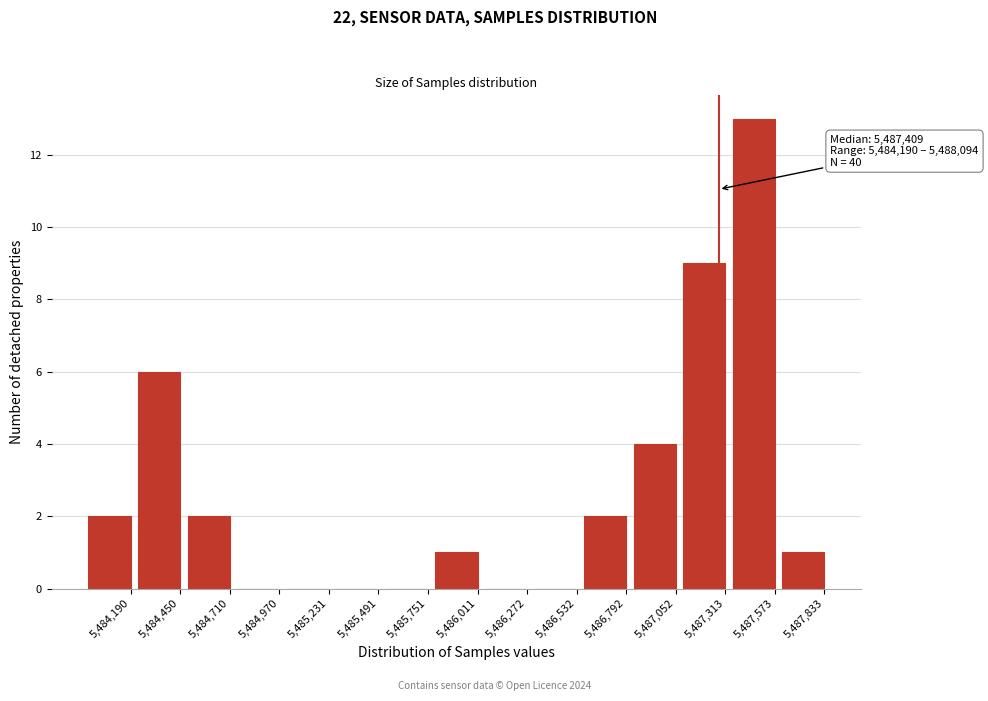

Reading left to right, what are all the values shown in this chart?

5,484,190=2	5,484,450=6	5,484,710=2	5,484,970=0	5,485,231=0	5,485,491=0	5,485,751=0	5,486,011=1	5,486,272=0	5,486,532=0	5,486,792=2	5,487,052=4	5,487,313=9	5,487,573=13	5,487,833=1